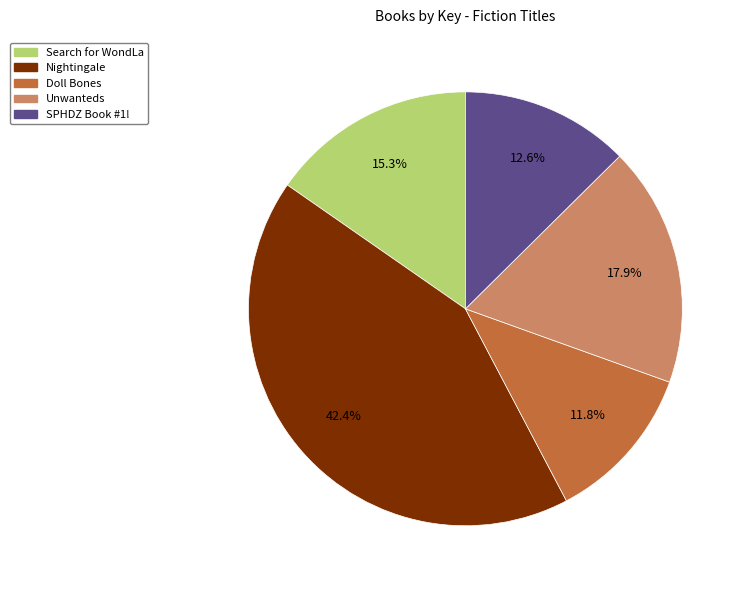

To the nearest percent, what is the combined percentage of Doll Bones and Nightingale?

54%